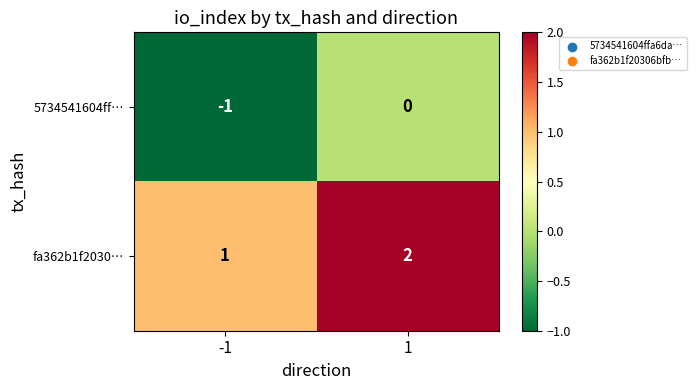

The fa362b1f2030… series shows 1 at -1. True or false?

True